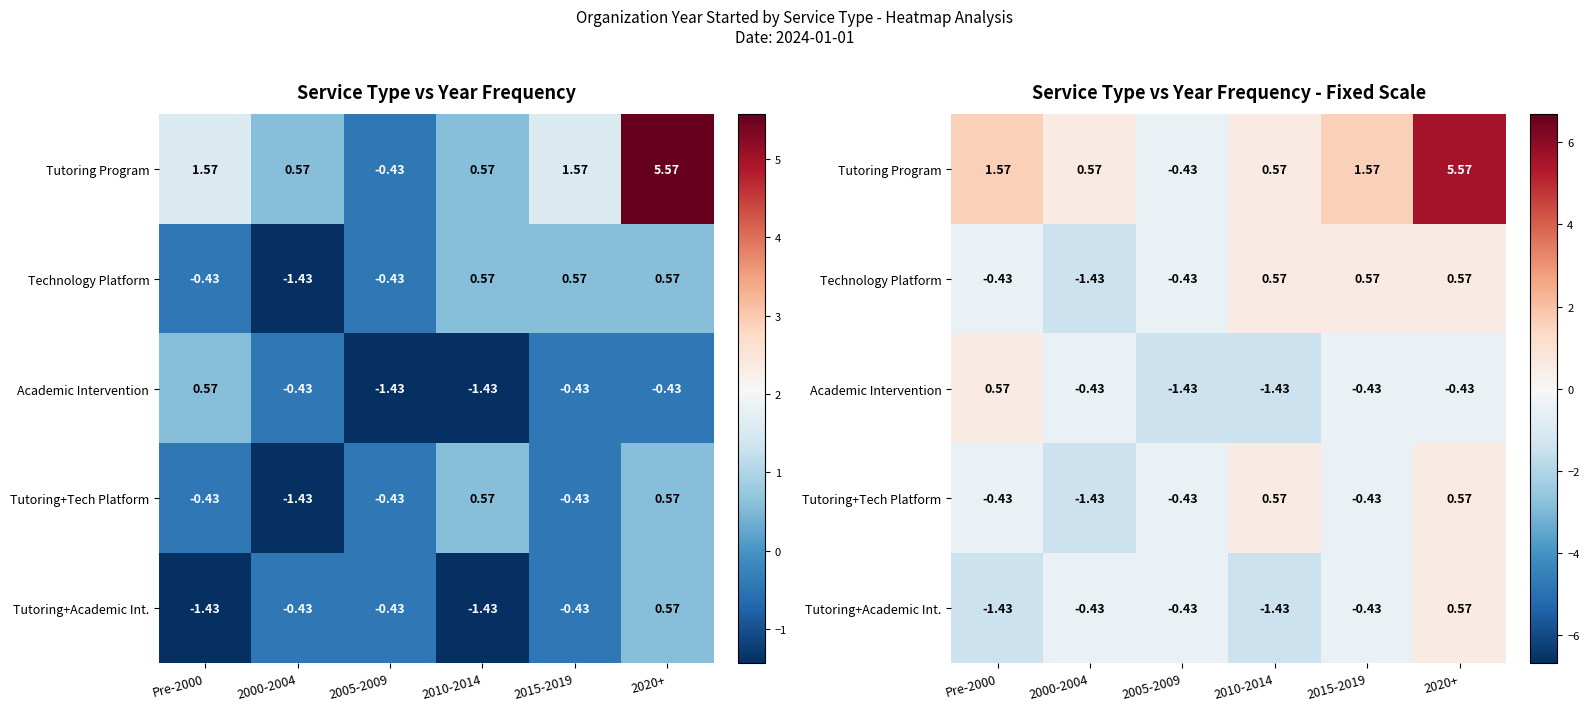

Is the value of Technology Platform at 2015-2019 greater than the value of Tutoring+Academic Int. at 2005-2009?

Yes